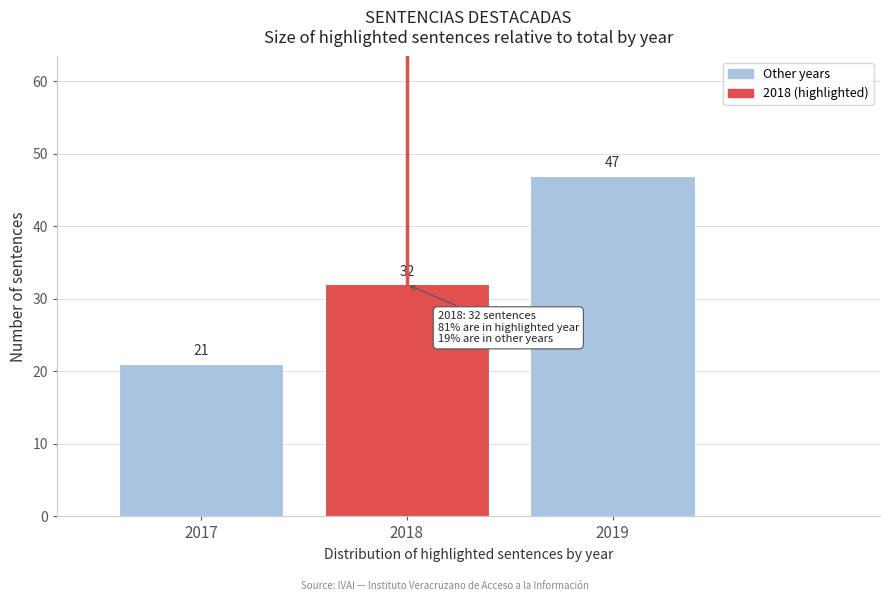

Reading left to right, list all the values displayed in this chart.

2017=21	2018=32	2019=47